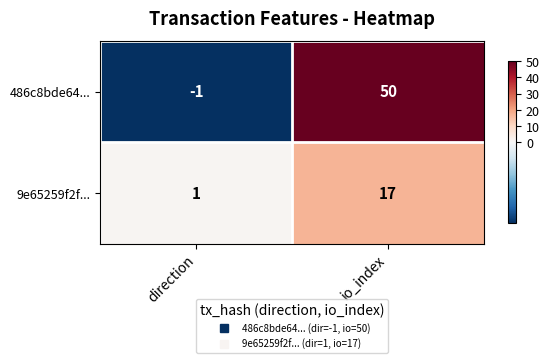

How many categories are shown in the chart?

2